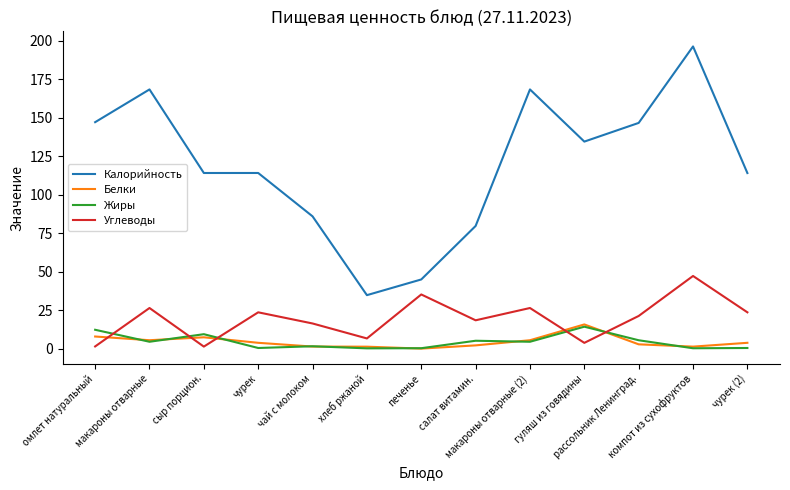

The Жиры series shows 0.3 at печенье. True or false?

True